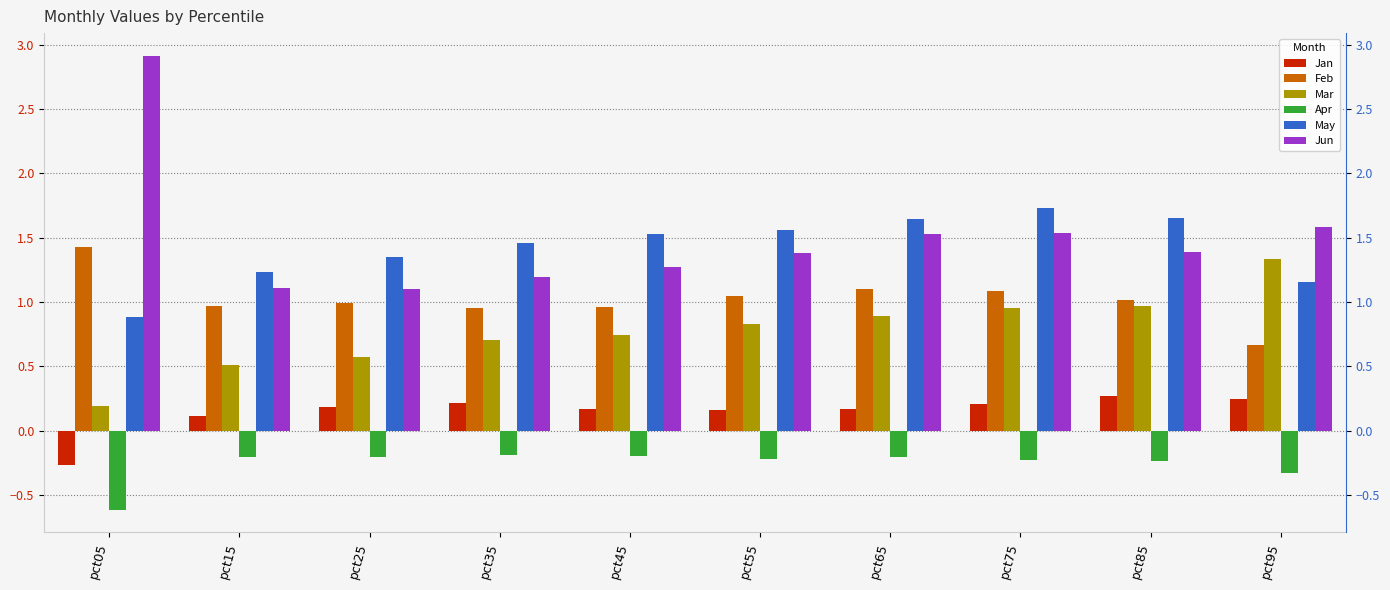

Reading left to right, what are all the values shown in this chart?

Jan: -0.3	0.1	0.2	0.2	0.2	0.2	0.2	0.2	0.3	0.2
Feb: 1.4	1.0	1.0	1.0	1.0	1.0	1.1	1.1	1.0	0.7
Mar: 0.2	0.5	0.6	0.7	0.7	0.8	0.9	1.0	1.0	1.3
Apr: -0.6	-0.2	-0.2	-0.2	-0.2	-0.2	-0.2	-0.2	-0.2	-0.3
May: 0.9	1.2	1.3	1.5	1.5	1.6	1.6	1.7	1.7	1.2
Jun: 2.9	1.1	1.1	1.2	1.3	1.4	1.5	1.5	1.4	1.6